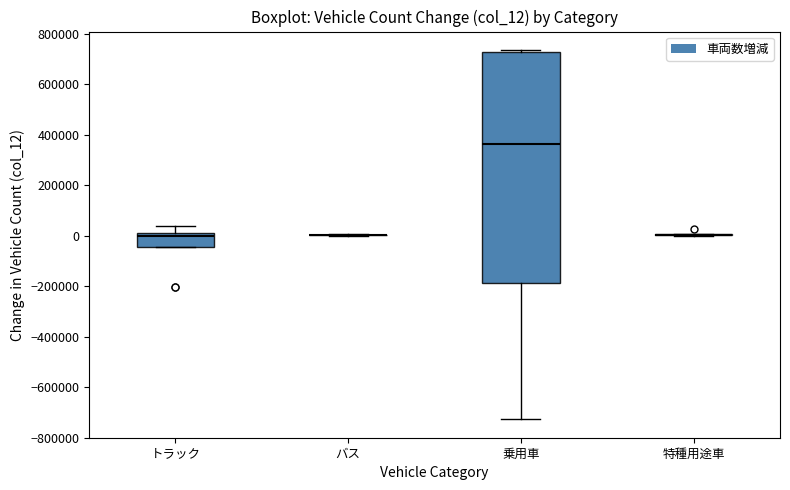

Reading left to right, transcribe this box plot: for each box, give where its median line is, the range the box spans, and where its two whiskers end, as read against the y-axis. The values are not printed on the chart, so give them approximately, as read against the axis.

トラック: median 0 (just below the box's upper edge), box -40000 to 0, whiskers -40000 to 40000
バス: box collapsed to a line at 0, whiskers 0 to 0
乗用車: median 360000, box -180000 to 740000, whiskers -720000 to 740000 (just above the box's upper edge)
特種用途車: box collapsed to a line at 0, whiskers 0 to 0